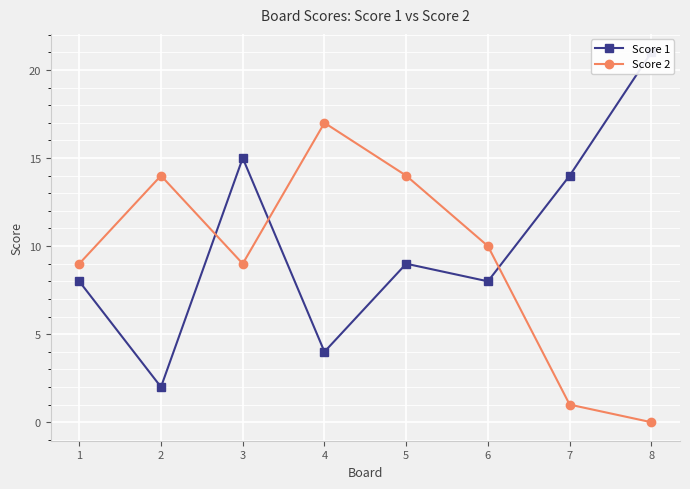

The value of Score 2 at 3 is 5. True or false?

False